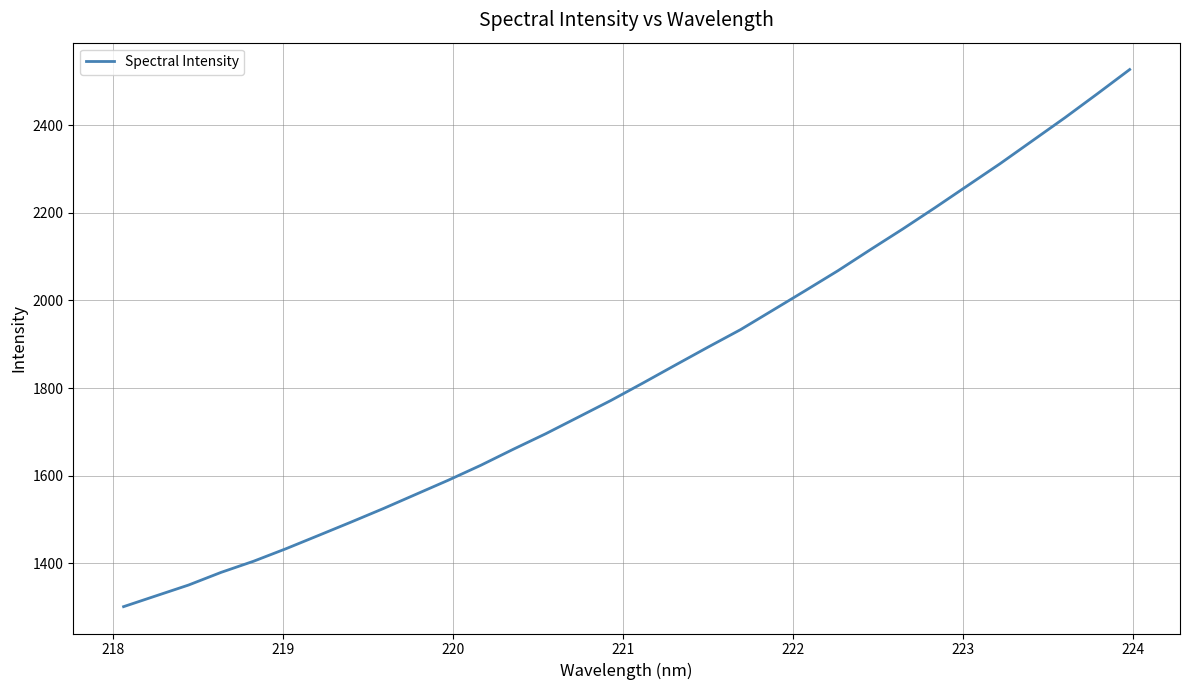

What is the smallest value displayed?

1301.2